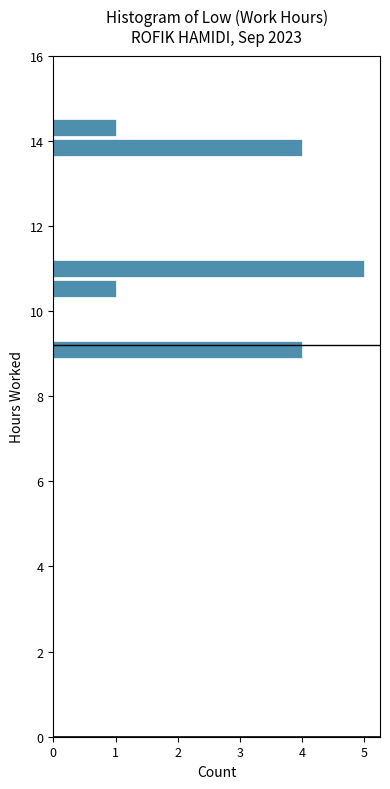

Around what value on the y-axis is the longest bar? Give the approximate position of its centre, as read against the axis.

11.0